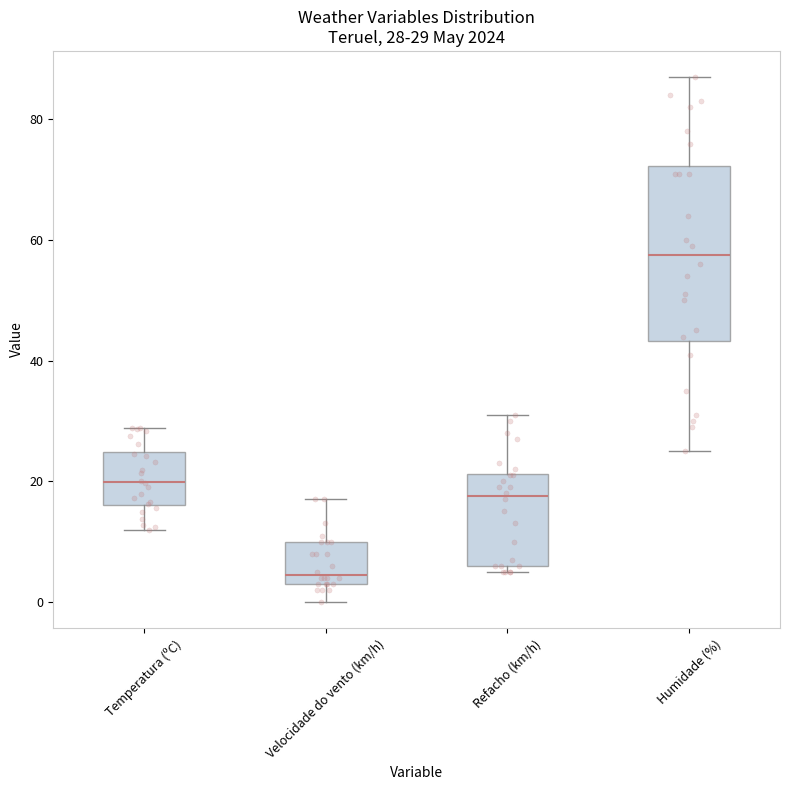

Comparing the boxes themselves (not the whiskers), which one is the tallest?

Humidade (%)